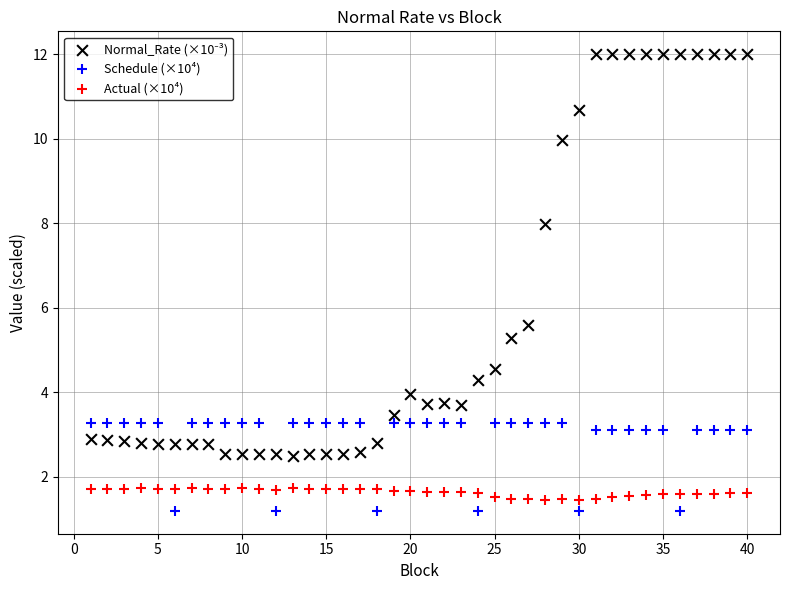

What is the X range (max minus min) for the scatter plot?

39.0